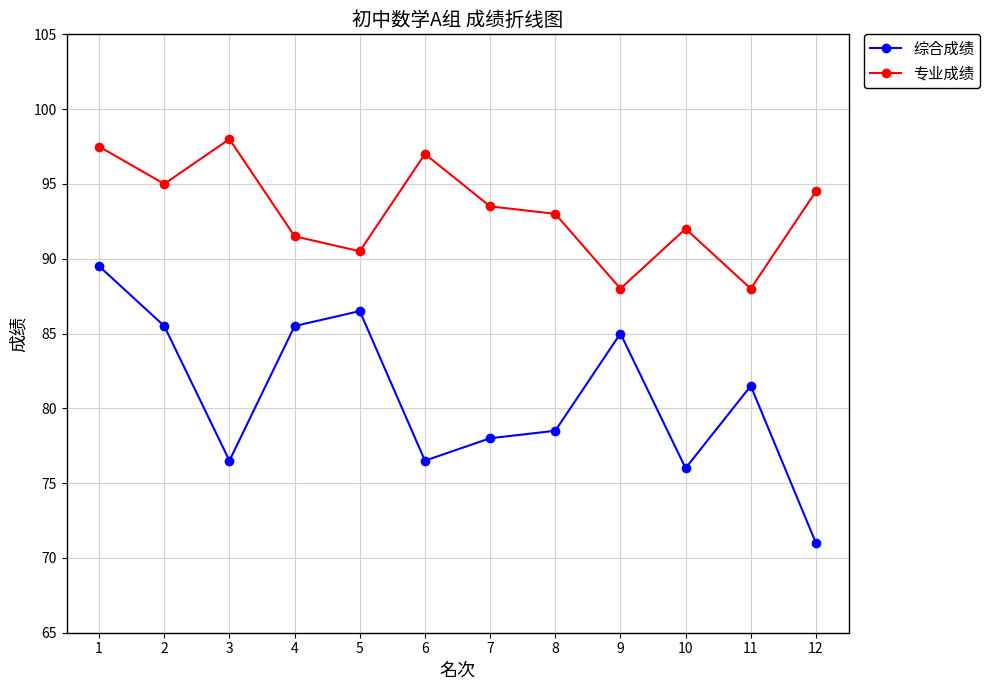

What is the sum of all 综合成绩 values?

970.0